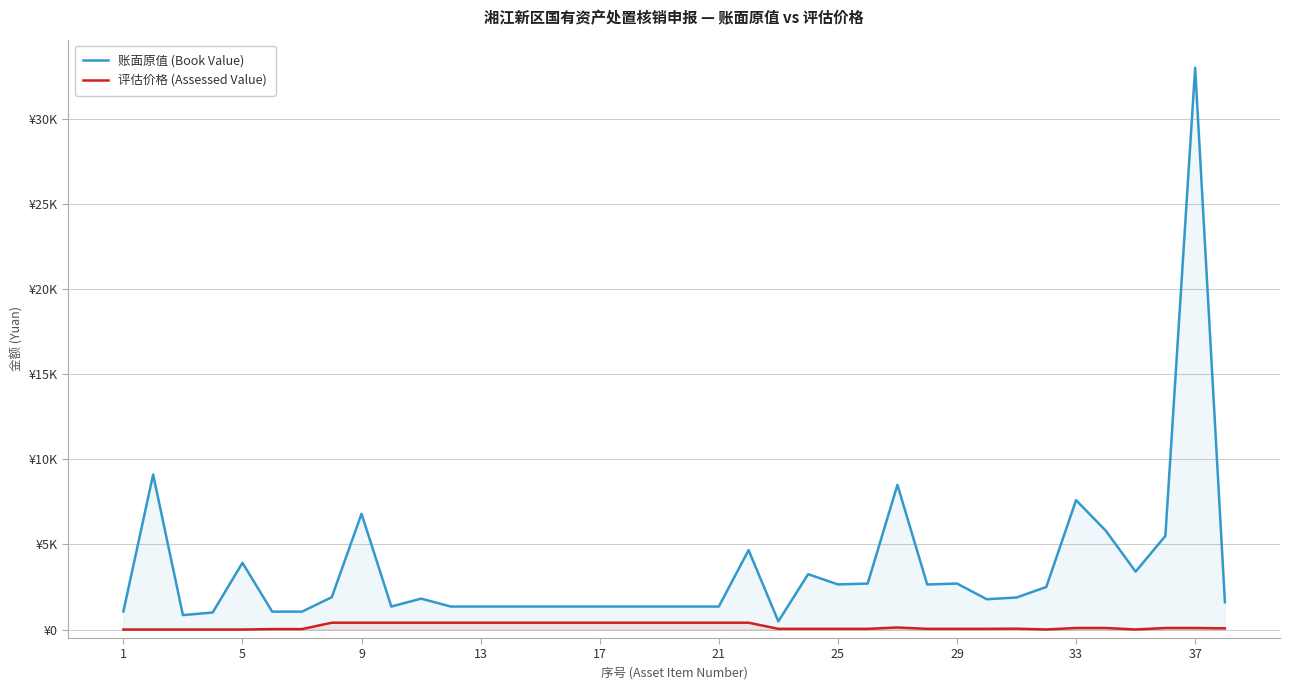

What is the value of the 账面原值 (Book Value) point at the 29th from the left?

2700.0